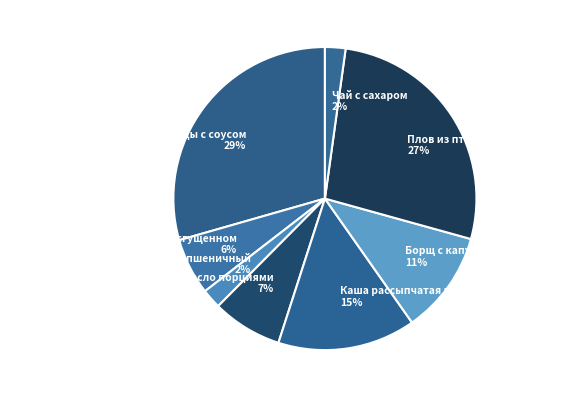

Which has a higher value, Хлеб пшеничный or Борщ с капустой и картофелем?

Борщ с капустой и картофелем